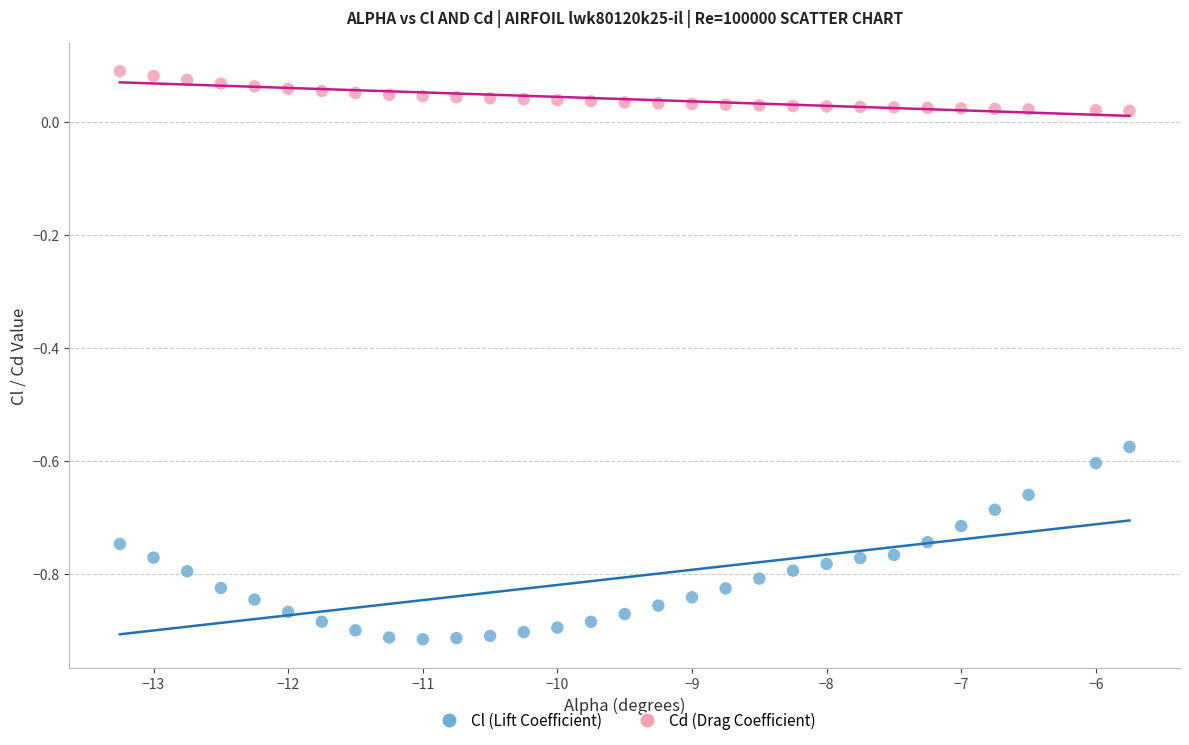

Across all data points, what is the range of Y values (max minus min)?

1.0